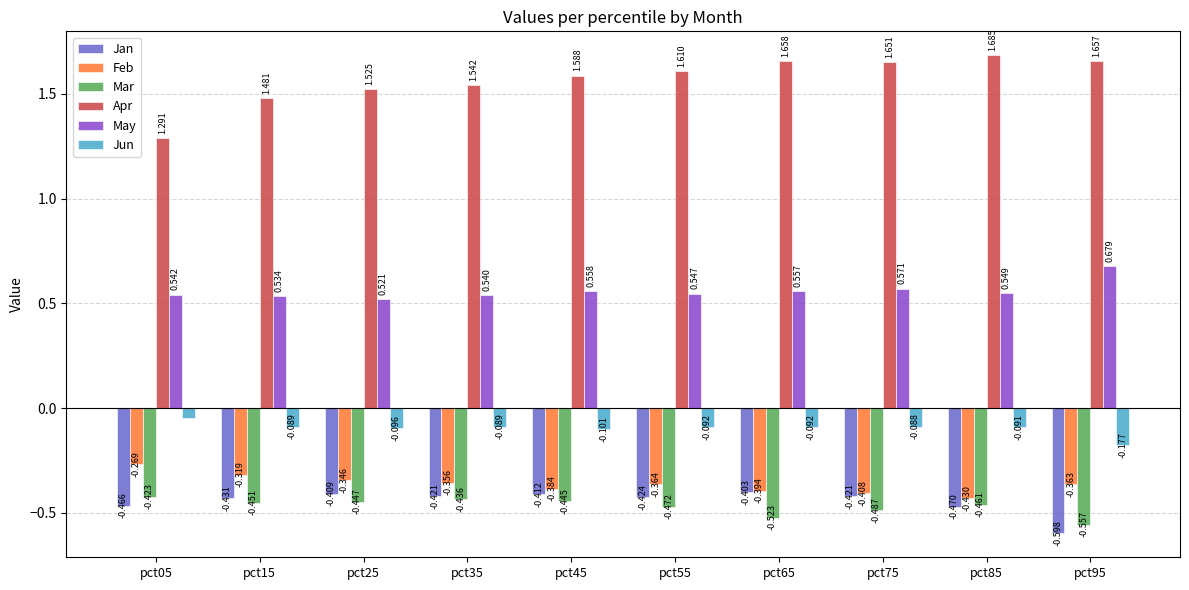

Rank the series at pct85 from highest to lowest value.

Apr, May, Jun, Feb, Mar, Jan